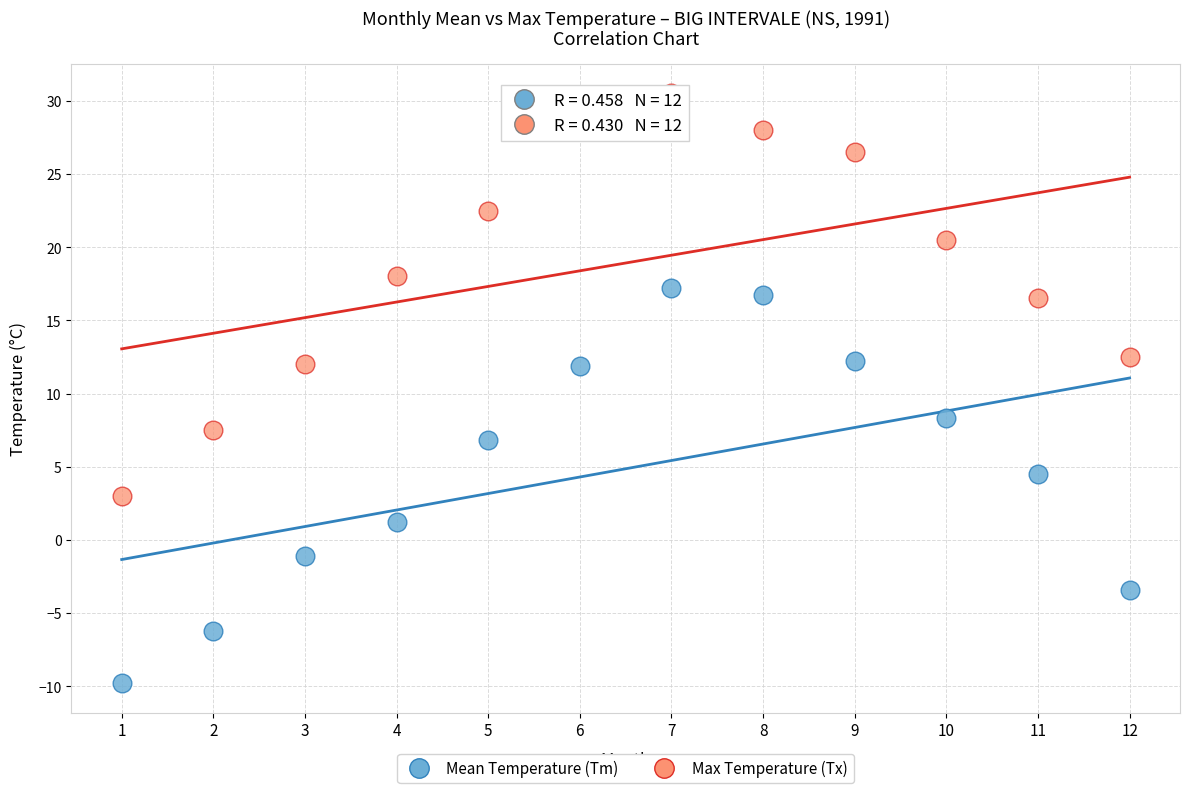

Which series contains the lowest Y value?

Mean Temperature (Tm)